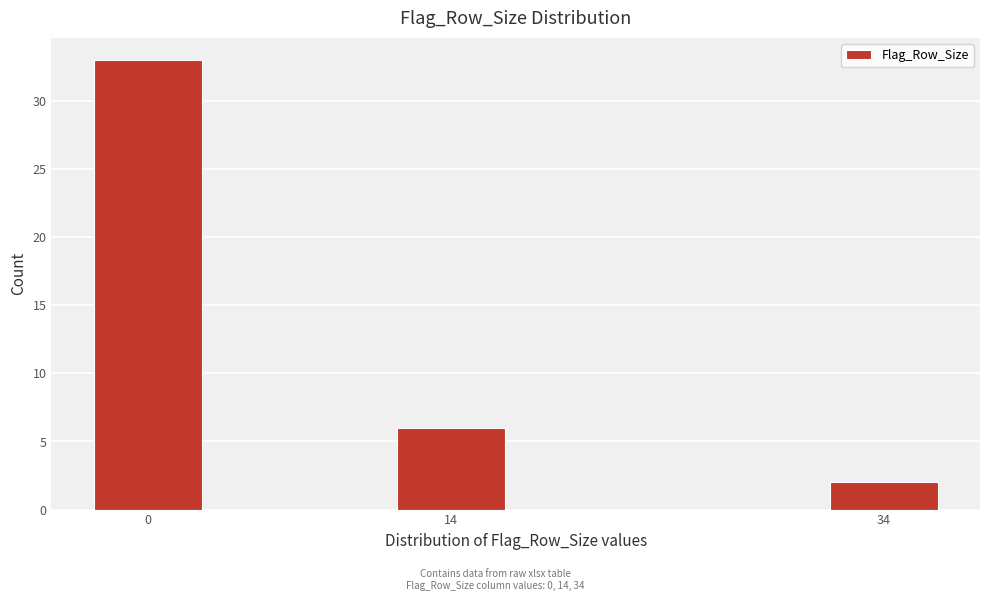

Reading left to right, list all the values displayed in this chart.

0=33	14=6	34=2